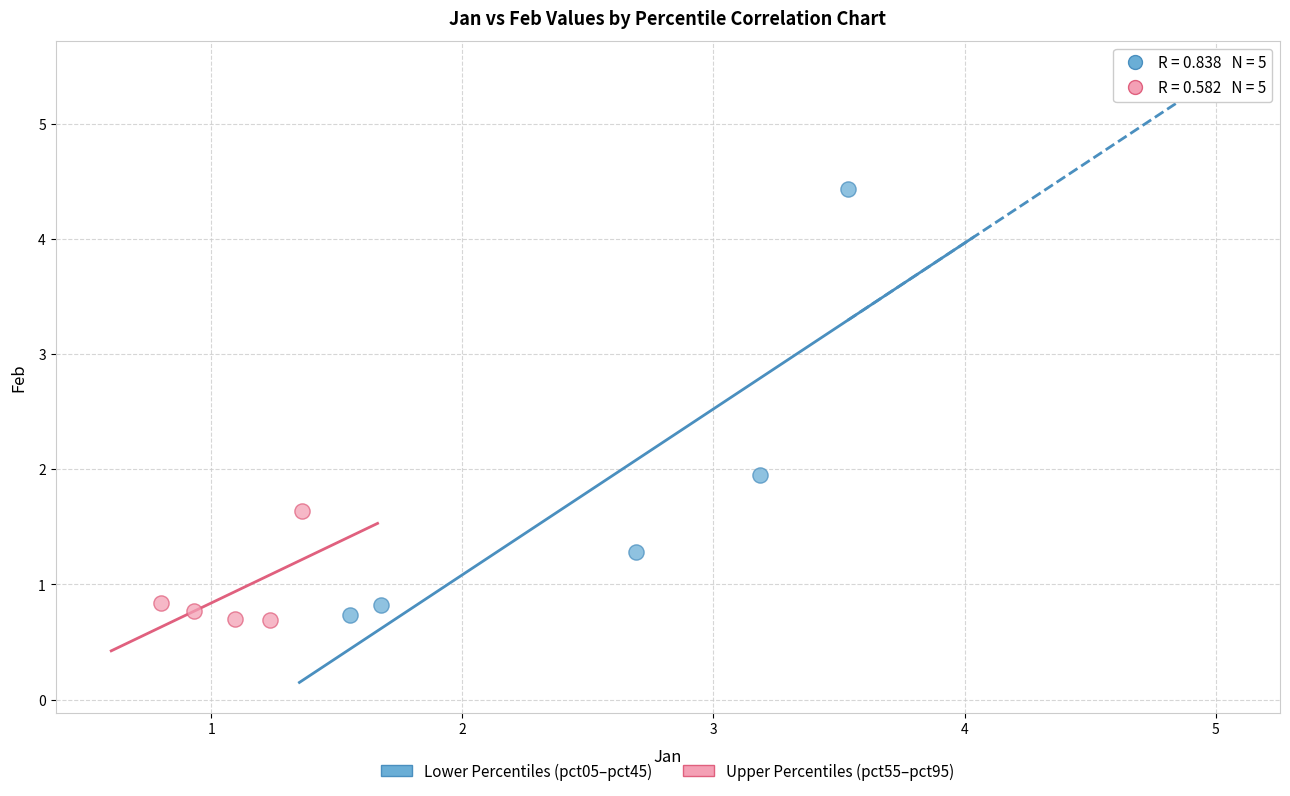

Which series reaches the maximum Y coordinate?

Lower Percentiles (pct05–pct45)